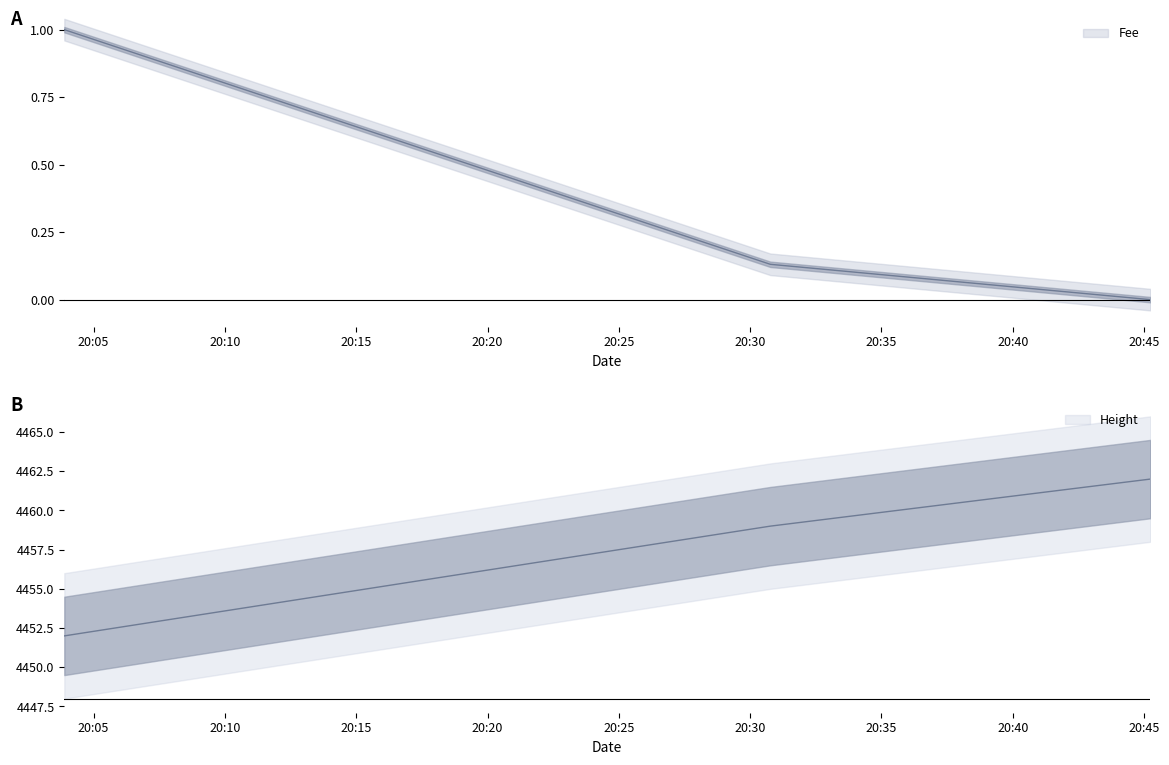

Which label corresponds to the largest value in the chart?

2019-01-22 20:45:14